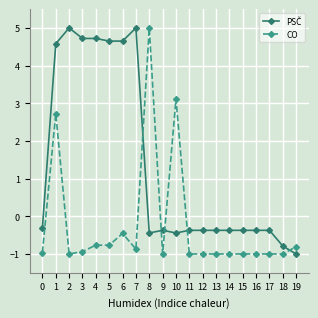

What is the minimum value shown in the chart?

-1.0